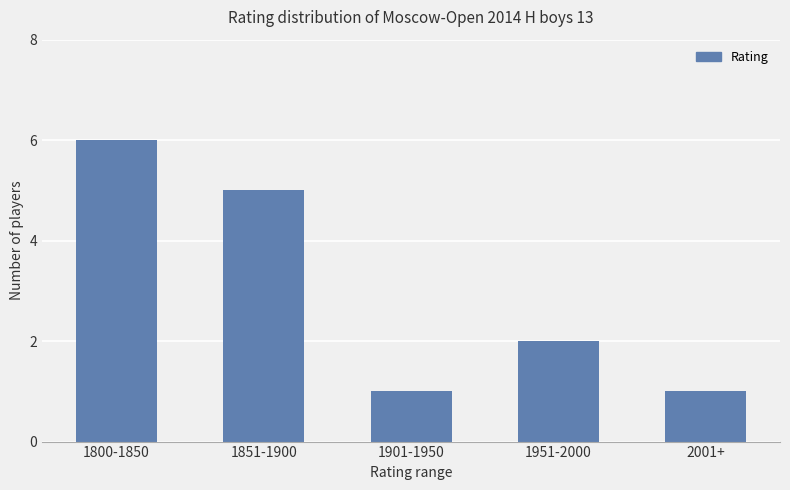

Where is the data nearest to the value 3?

1951-2000